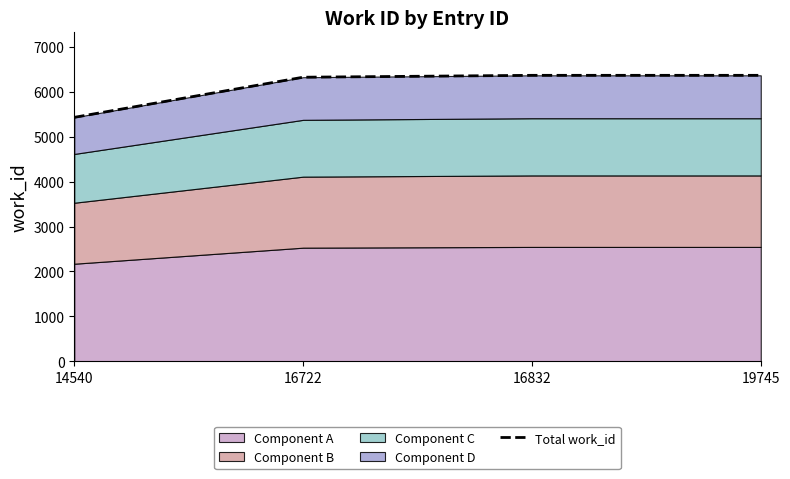

What is the difference between the maximum and minimum values?

935